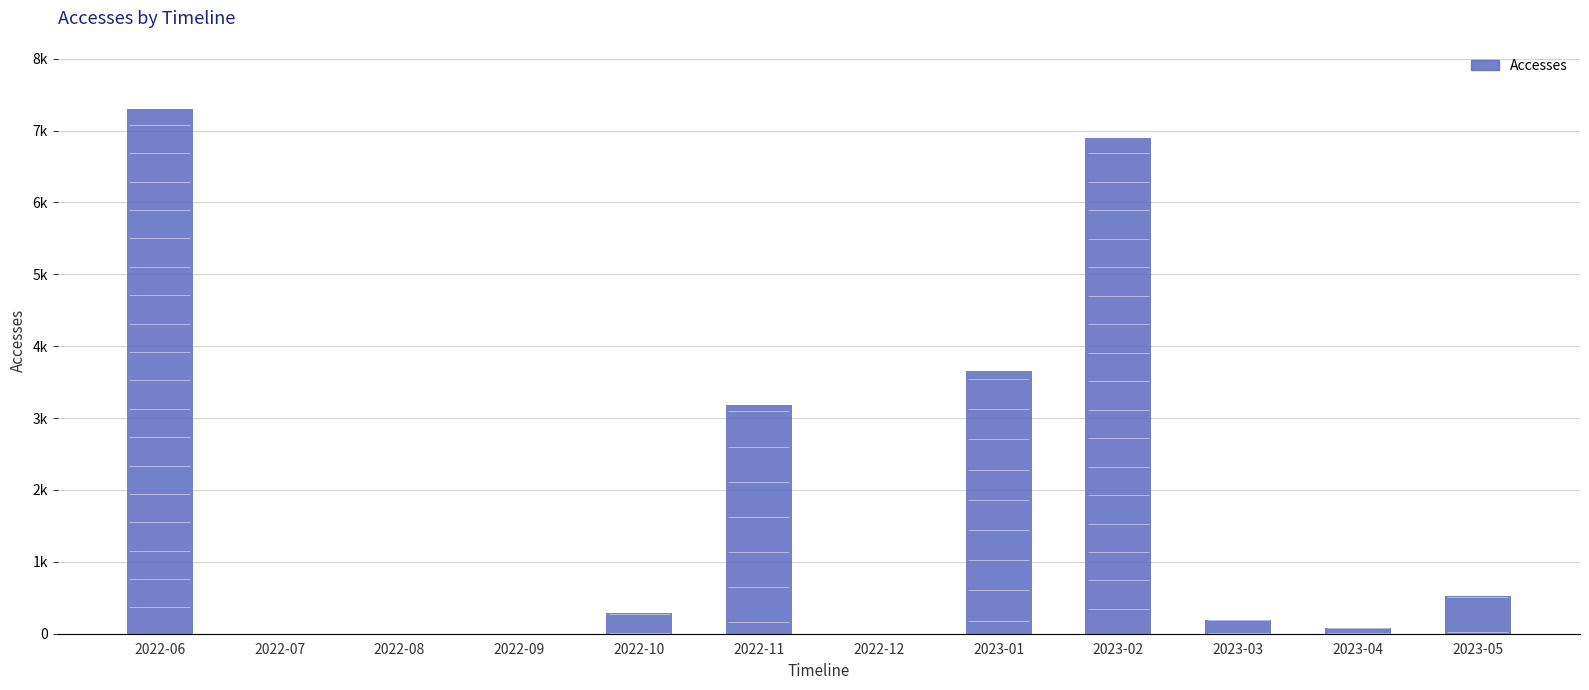

Which category has the lowest value across all series?

2022-08